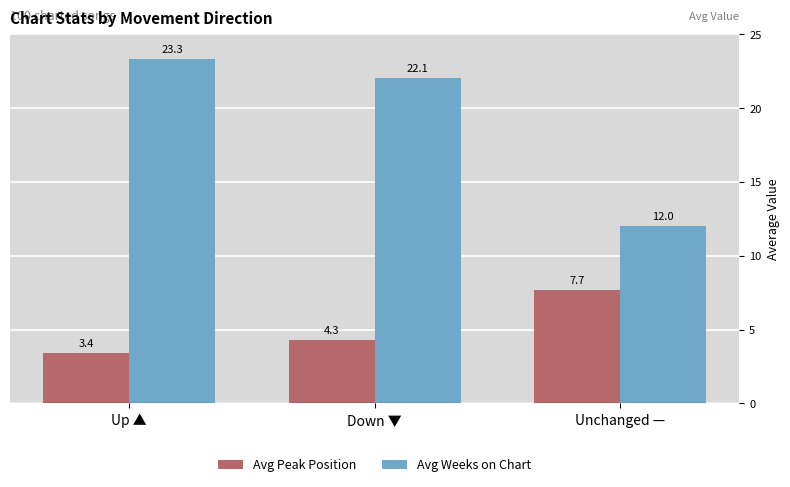

How many groups of bars are there?

3